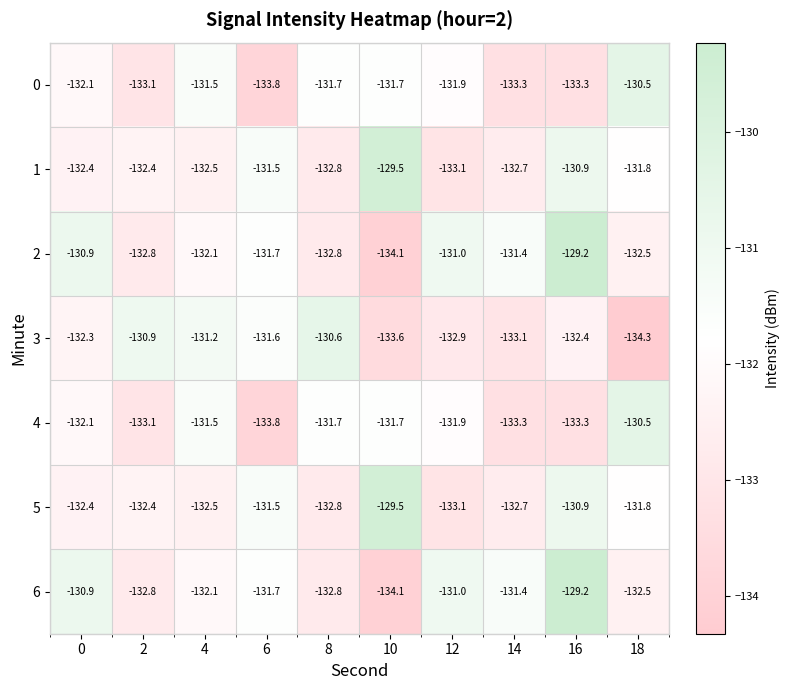

At which label does 1 first exceed -132?

6